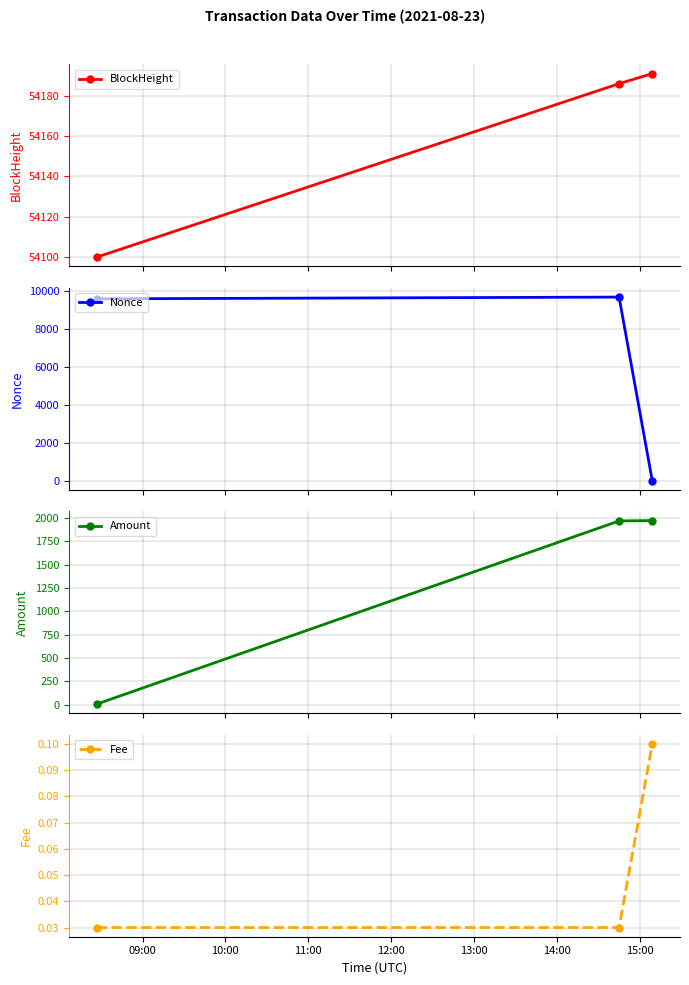

What is the value of the BlockHeight point at the 3rd from the left?

54191